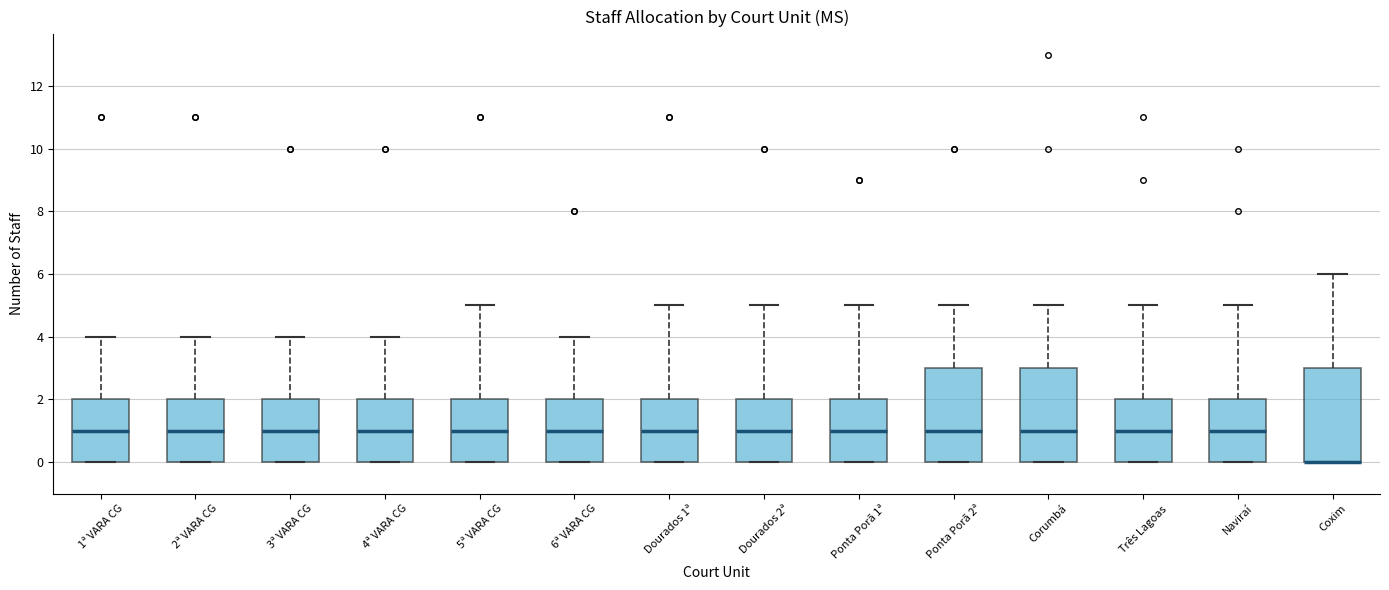

Reading left to right, transcribe this box plot: for each box, give where its median line is, the range the box spans, and where its two whiskers end, as read against the y-axis. The values are not printed on the chart, so give them approximately, as read against the axis.

1ª VARA CG: median 1, box 0 to 2, whiskers 0 to 4
2ª VARA CG: median 1, box 0 to 2, whiskers 0 to 4
3ª VARA CG: median 1, box 0 to 2, whiskers 0 to 4
4ª VARA CG: median 1, box 0 to 2, whiskers 0 to 4
5ª VARA CG: median 1, box 0 to 2, whiskers 0 to 5
6ª VARA CG: median 1, box 0 to 2, whiskers 0 to 4
Dourados 1ª: median 1, box 0 to 2, whiskers 0 to 5
Dourados 2ª: median 1, box 0 to 2, whiskers 0 to 5
Ponta Porã 1ª: median 1, box 0 to 2, whiskers 0 to 5
Ponta Porã 2ª: median 1, box 0 to 3, whiskers 0 to 5
Corumbá: median 1, box 0 to 3, whiskers 0 to 5
Três Lagoas: median 1, box 0 to 2, whiskers 0 to 5
Naviraí: median 1, box 0 to 2, whiskers 0 to 5
Coxim: median 0 (drawn on the box's lower edge), box 0 to 3, whiskers 0 to 6